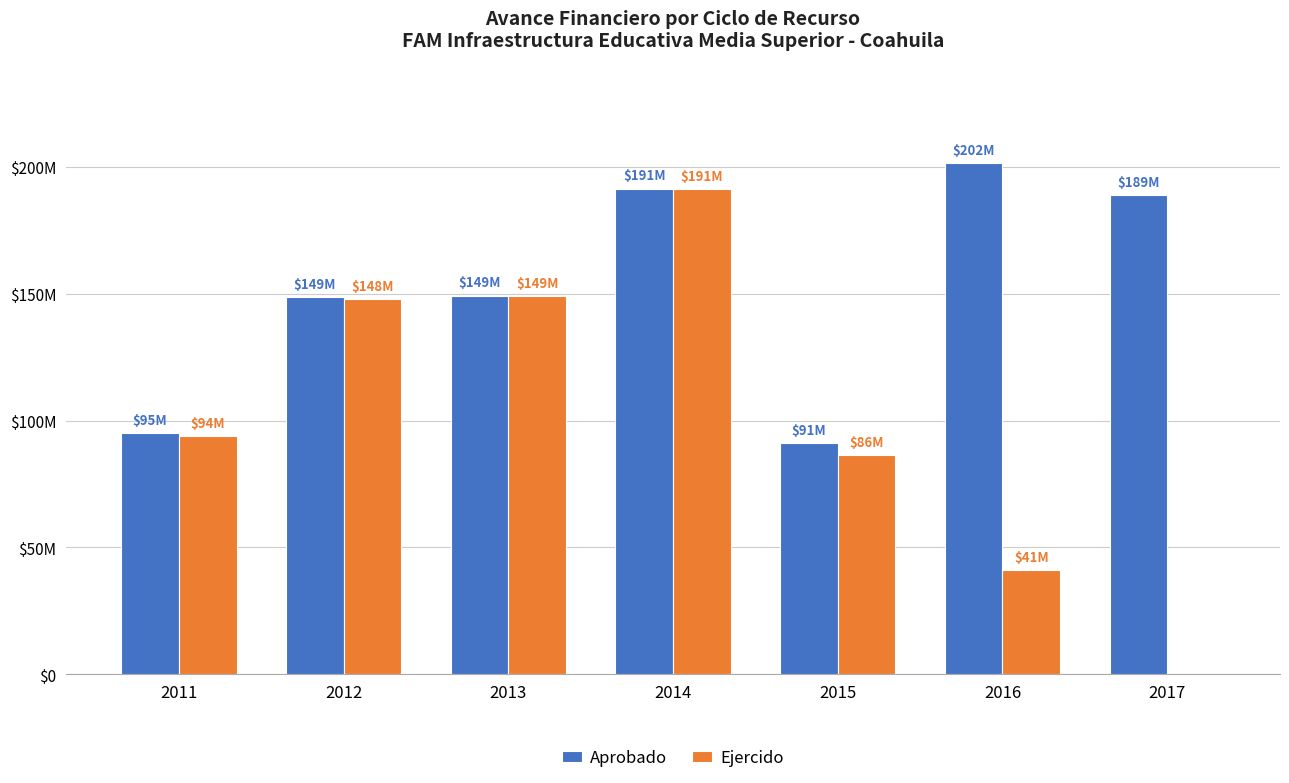

At which label is Aprobado closest to 146363010?

2012